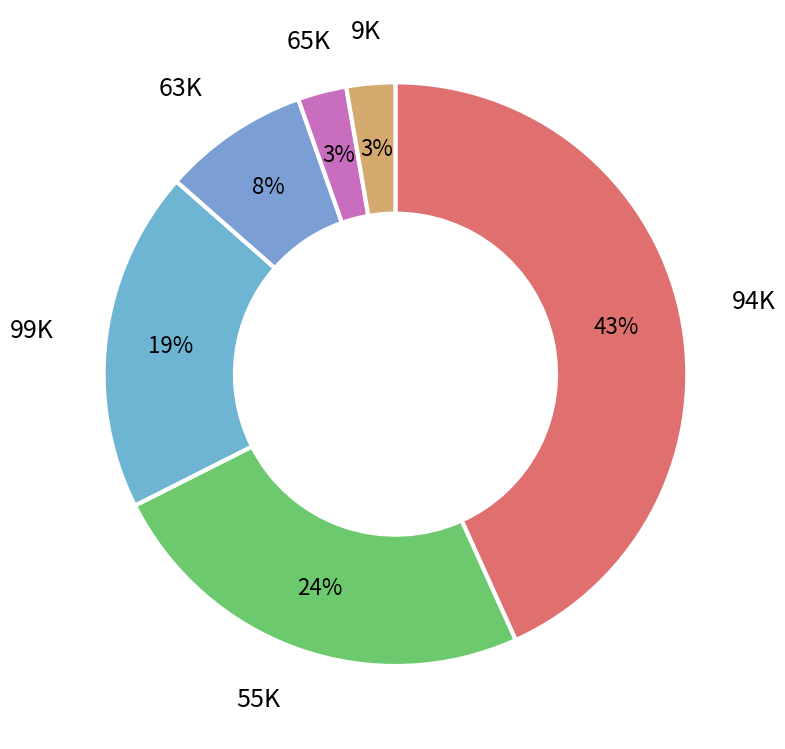

How many slices are in this pie chart?

6